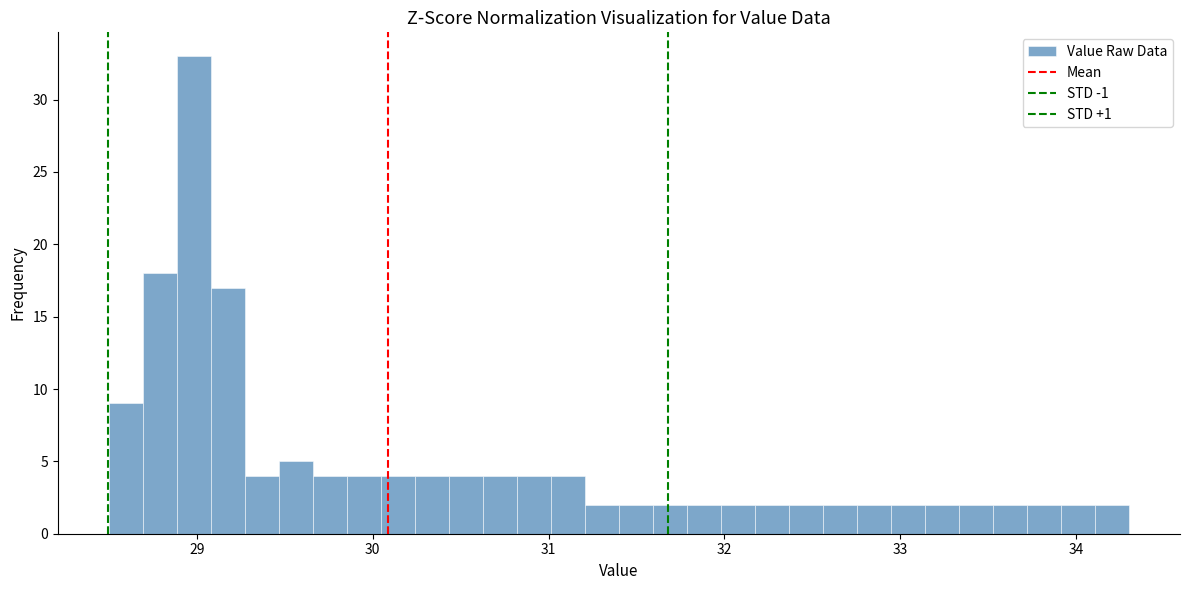

Around what value on the x-axis is the tallest bar? Give the approximate position of its centre, as read against the axis.

29.0